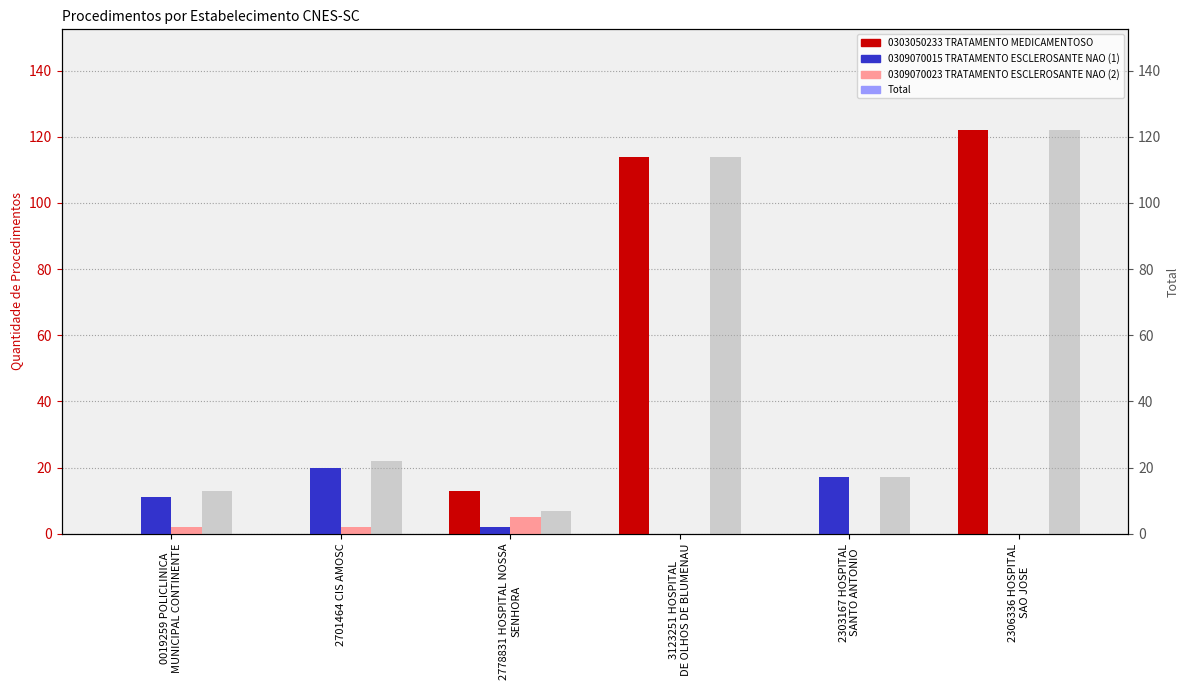

At which label does Total first exceed 22?

3123251 HOSPITAL
DE OLHOS DE BLUMENAU